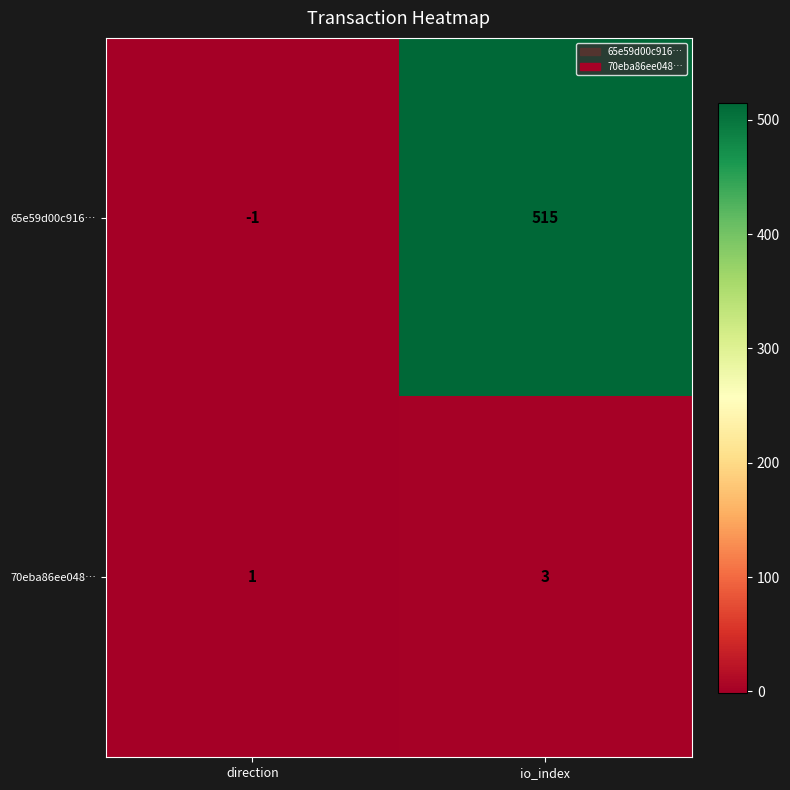

Which series changed the most between direction and io_index?

65e59d00c916…